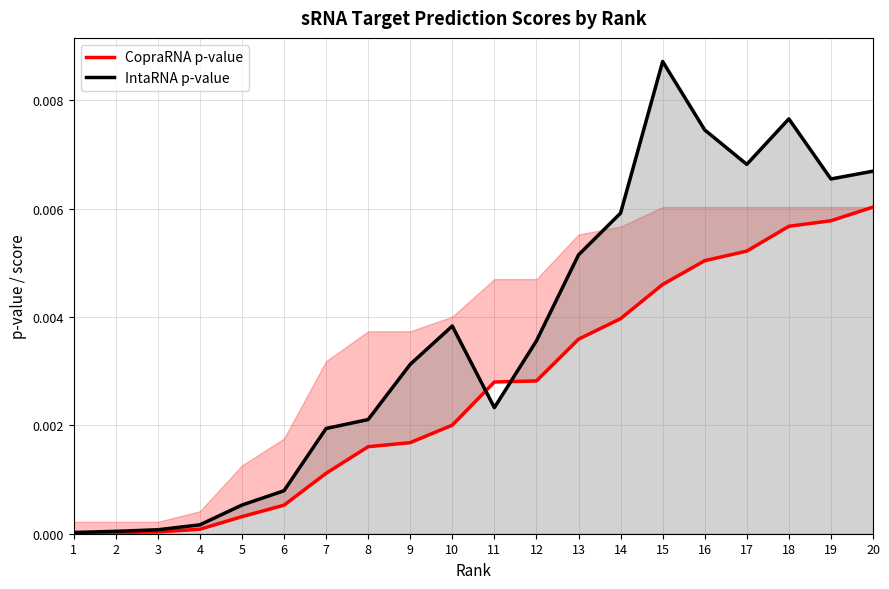

Reading left to right, extract all data points from this chart.

CopraRNA p-value: 1=0.0	2=0.0	3=0.0	4=0.0	5=0.0	6=0.0	7=0.0	8=0.0	9=0.0	10=0.0	11=0.0	12=0.0	13=0.0	14=0.0	15=0.0	16=0.0	17=0.0	18=0.0	19=0.0	20=0.0
IntaRNA p-value: 1=0.0	2=0.0	3=0.0	4=0.0	5=0.0	6=0.0	7=0.0	8=0.0	9=0.0	10=0.0	11=0.0	12=0.0	13=0.0	14=0.0	15=0.0	16=0.0	17=0.0	18=0.0	19=0.0	20=0.0